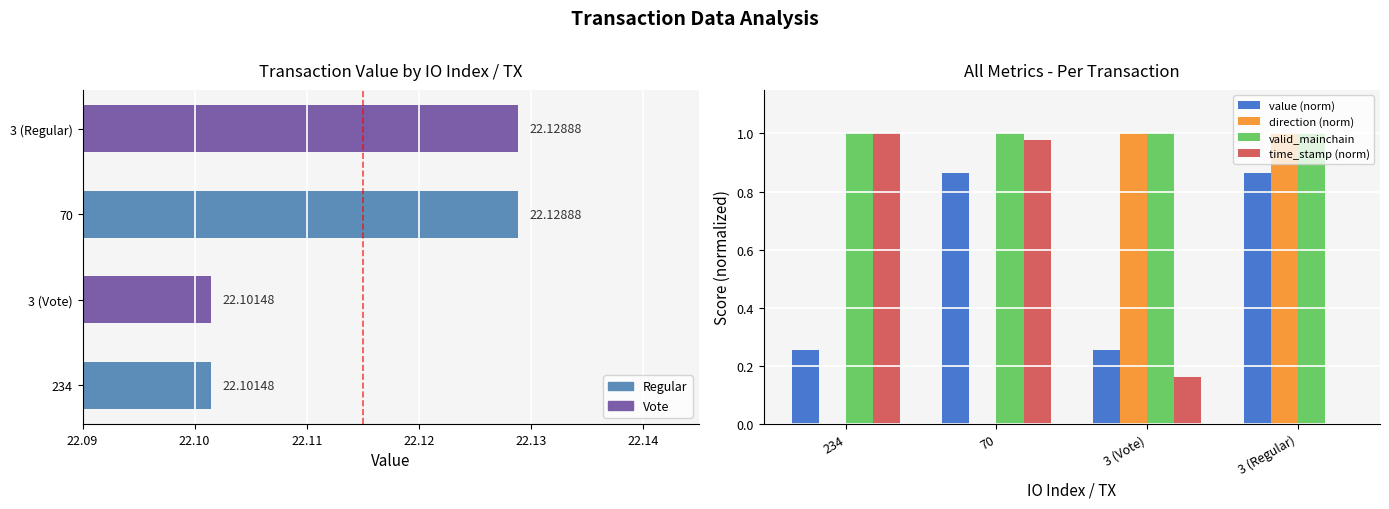

Which series changed the most between 234 and 3 (Vote)?

direction (norm)